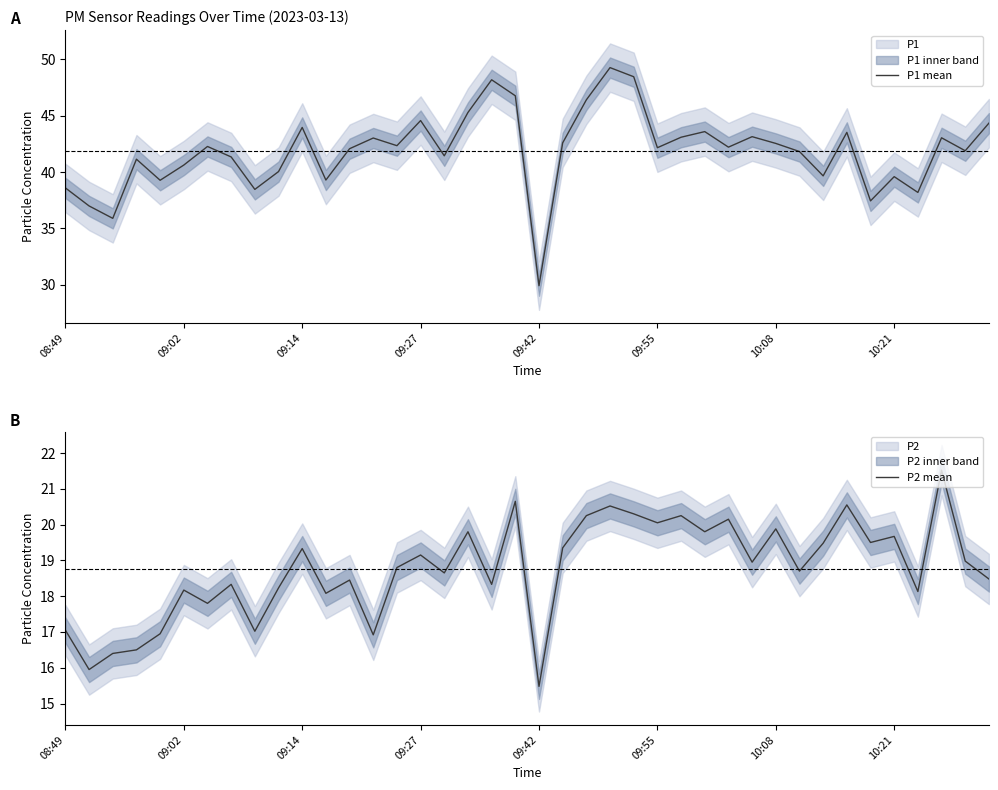

At which label does P1 mean reach its minimum?

09:42